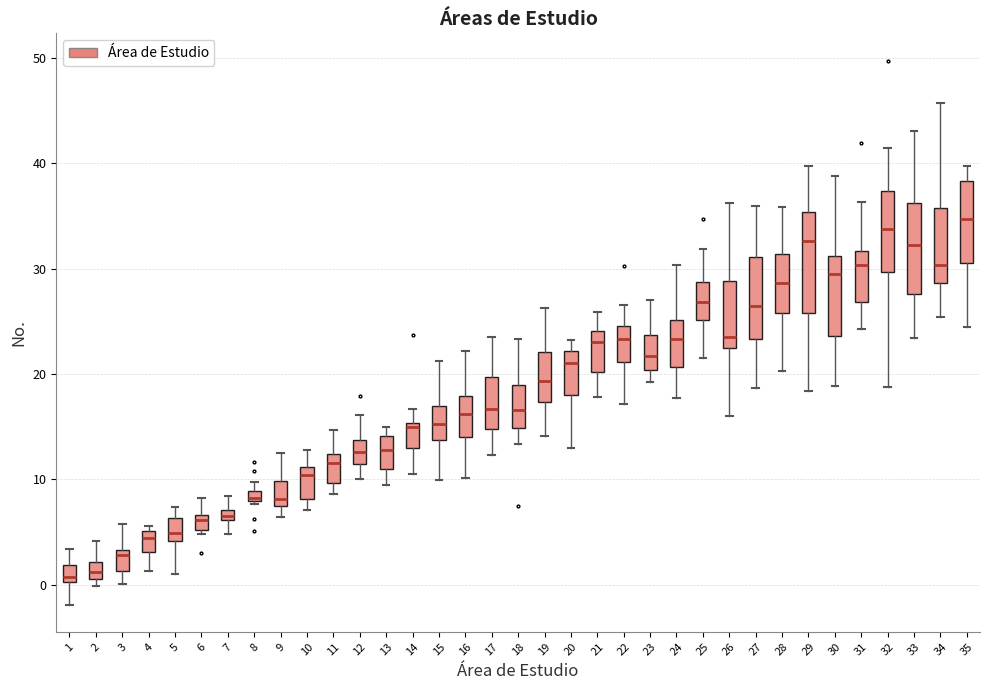

Where is the lower edge of the box at x = 10 on the y-axis? The values are not printed on the chart, so give them approximately, as read against the axis.

8